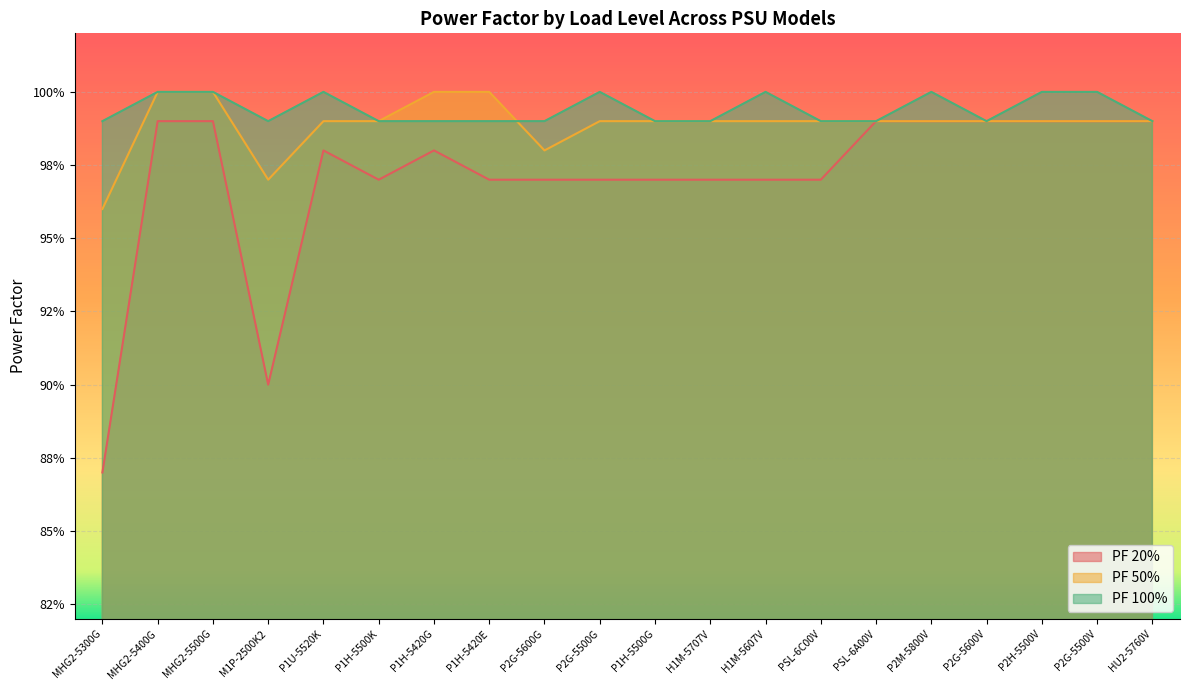

True or false: PF 50% has a value of 1.6 at H1M-5607V.

False